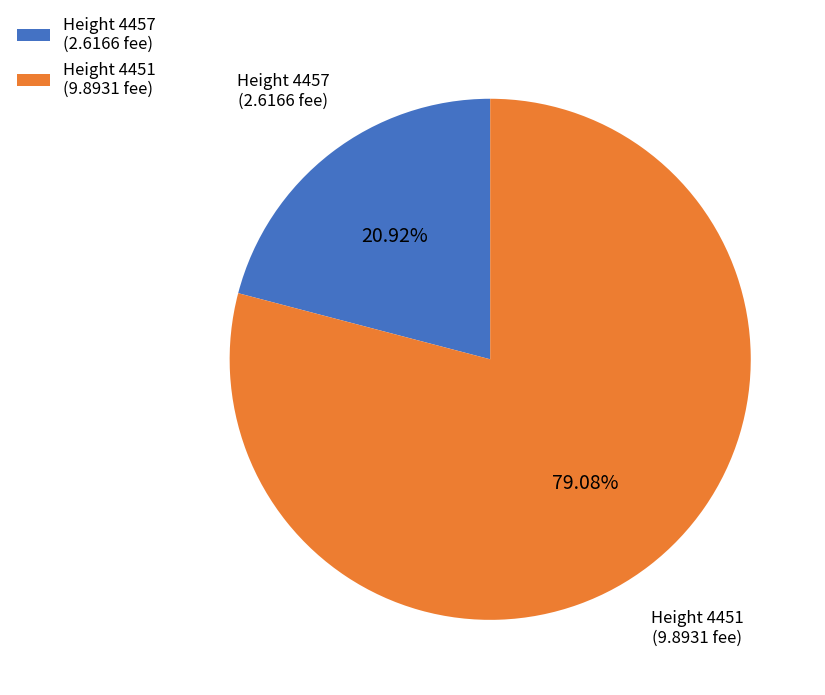

Count the number of slices in the pie.

2